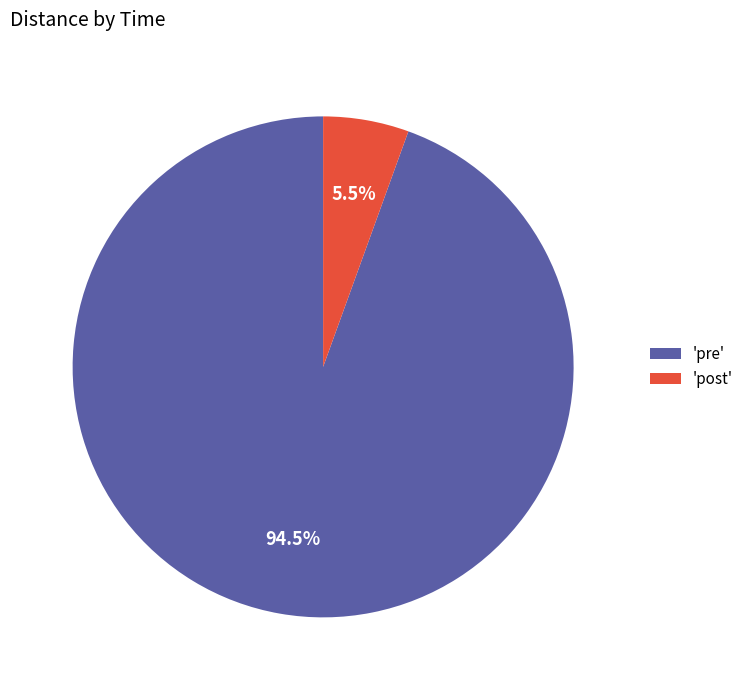

Between 'post' and 'pre', which is larger?

'pre'